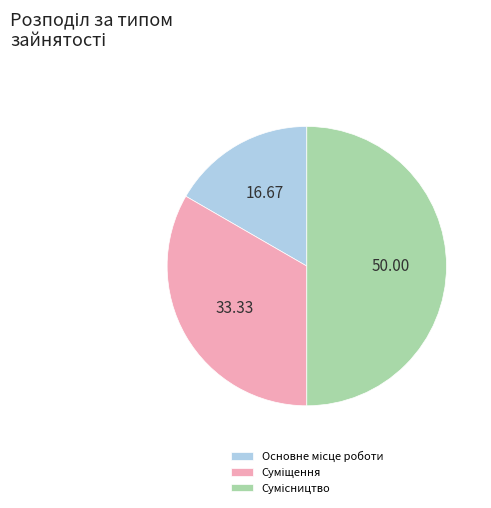

Approximately how many times larger is the value at Суміщення compared to Основне місце роботи?

2.0